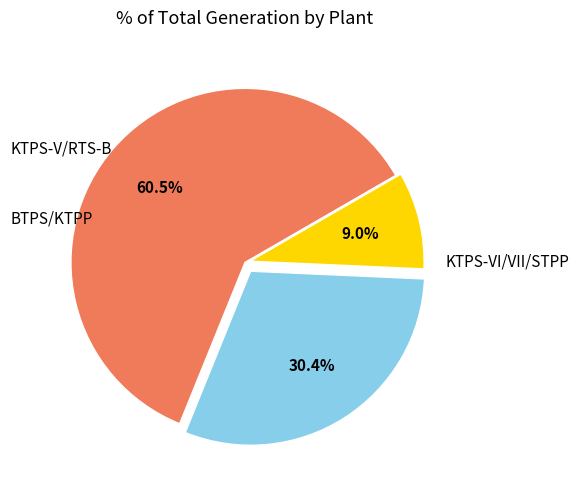

Is there a majority slice in this chart?

Yes